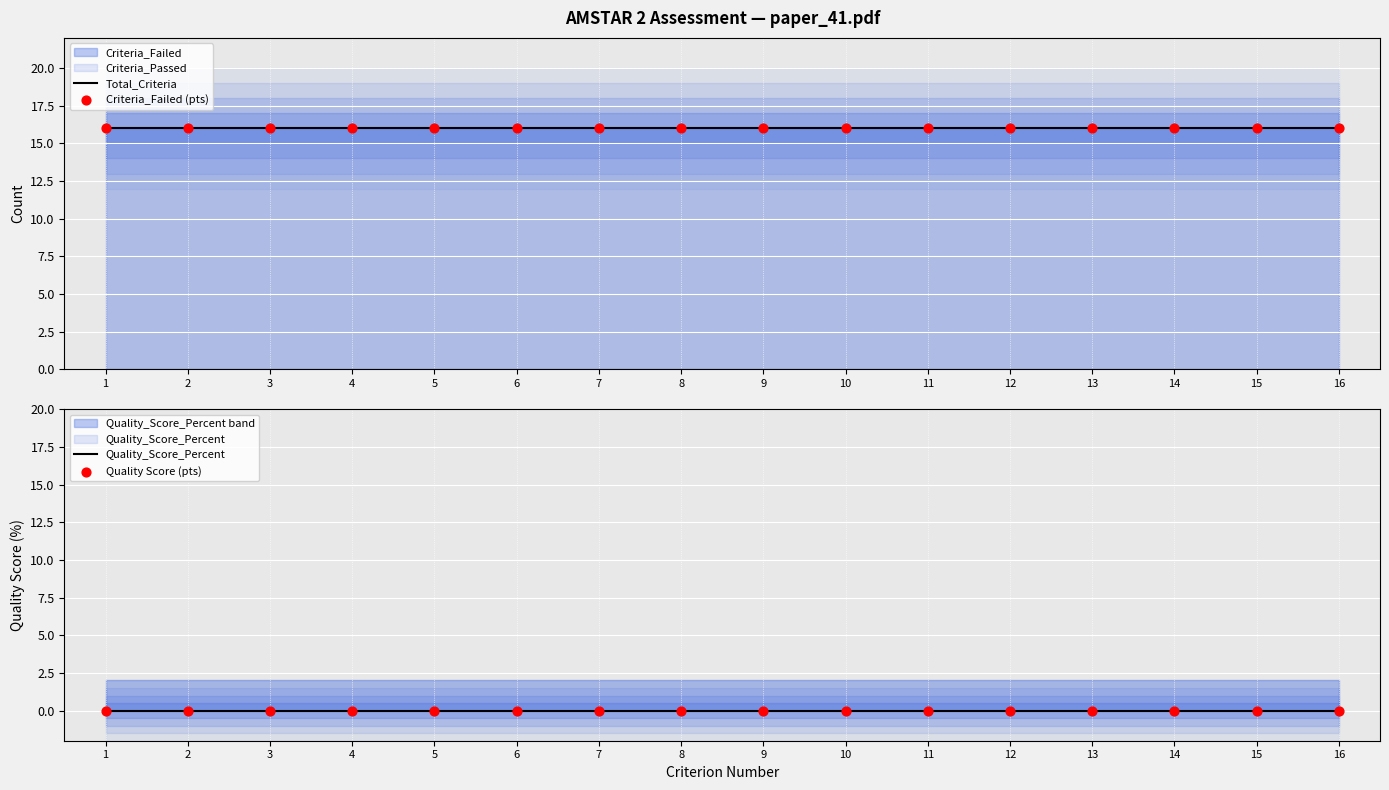

At how many categories does at least one series exceed 7?

16